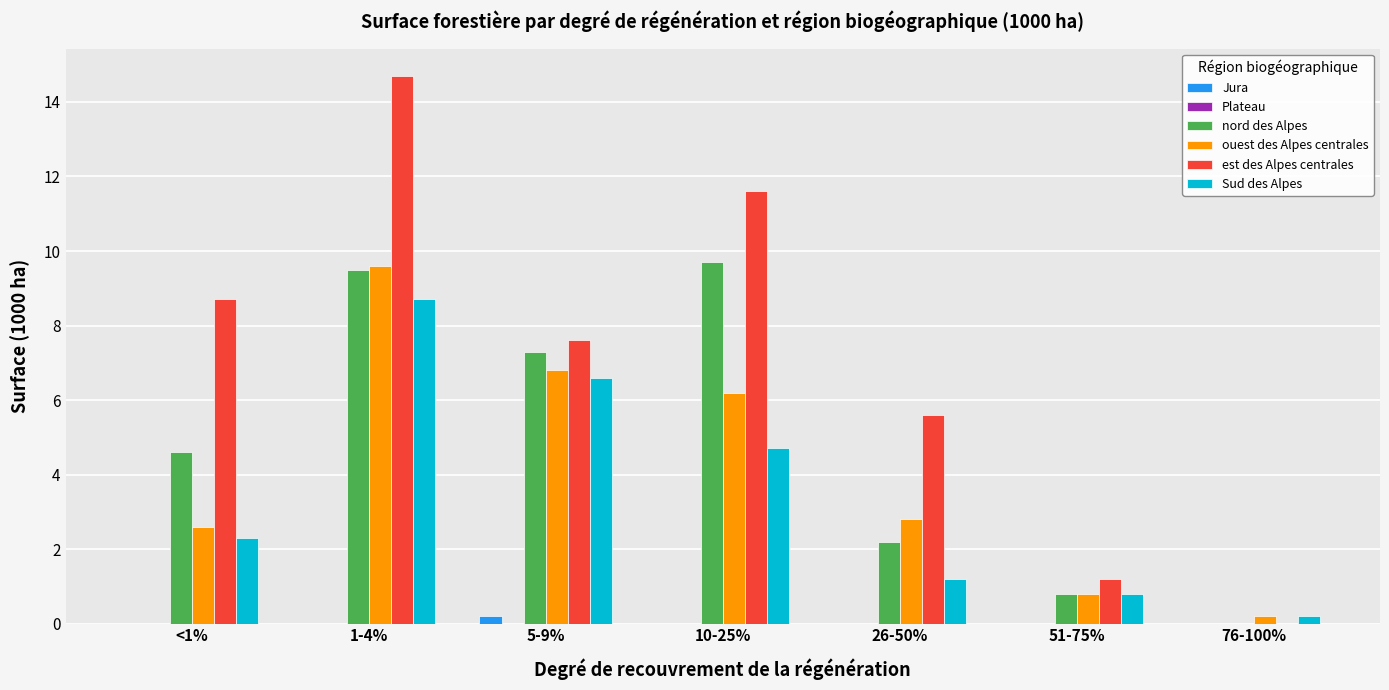

How many values in the ouest des Alpes centrales series exceed 2?

5